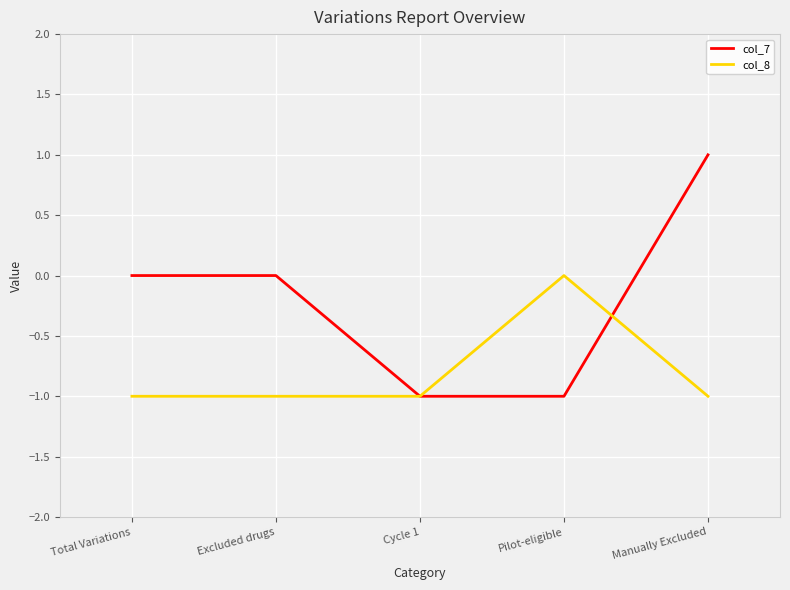

Which series has the widest spread of values?

col_7